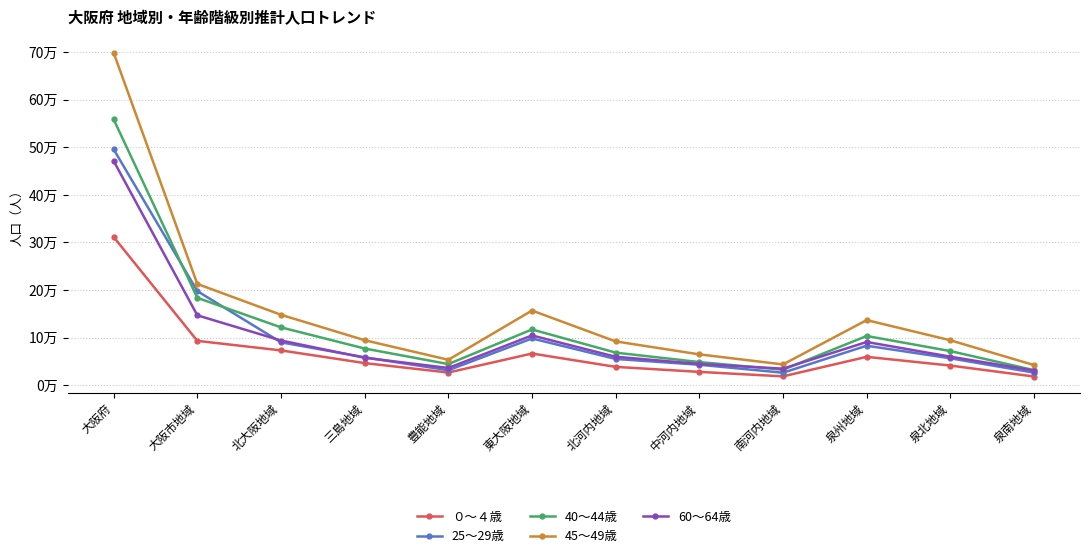

Is it true that 40～44歳 equals 121553 at 北大阪地域?

True